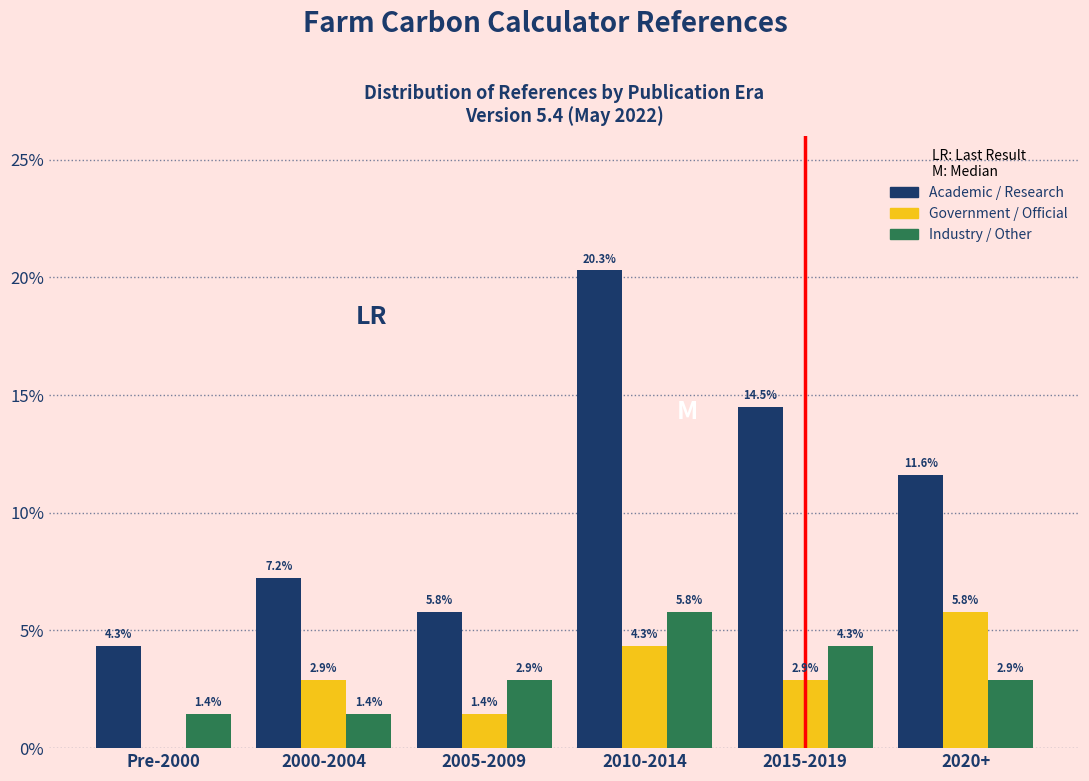

Reading right to left, extract all data points from this chart.

Academic / Research: 2020+=11.6	2015-2019=14.5	2010-2014=20.3	2005-2009=5.8	2000-2004=7.2	Pre-2000=4.3
Government / Official: 2020+=5.8	2015-2019=2.9	2010-2014=4.3	2005-2009=1.4	2000-2004=2.9	Pre-2000=0.0
Industry / Other: 2020+=2.9	2015-2019=4.3	2010-2014=5.8	2005-2009=2.9	2000-2004=1.4	Pre-2000=1.4